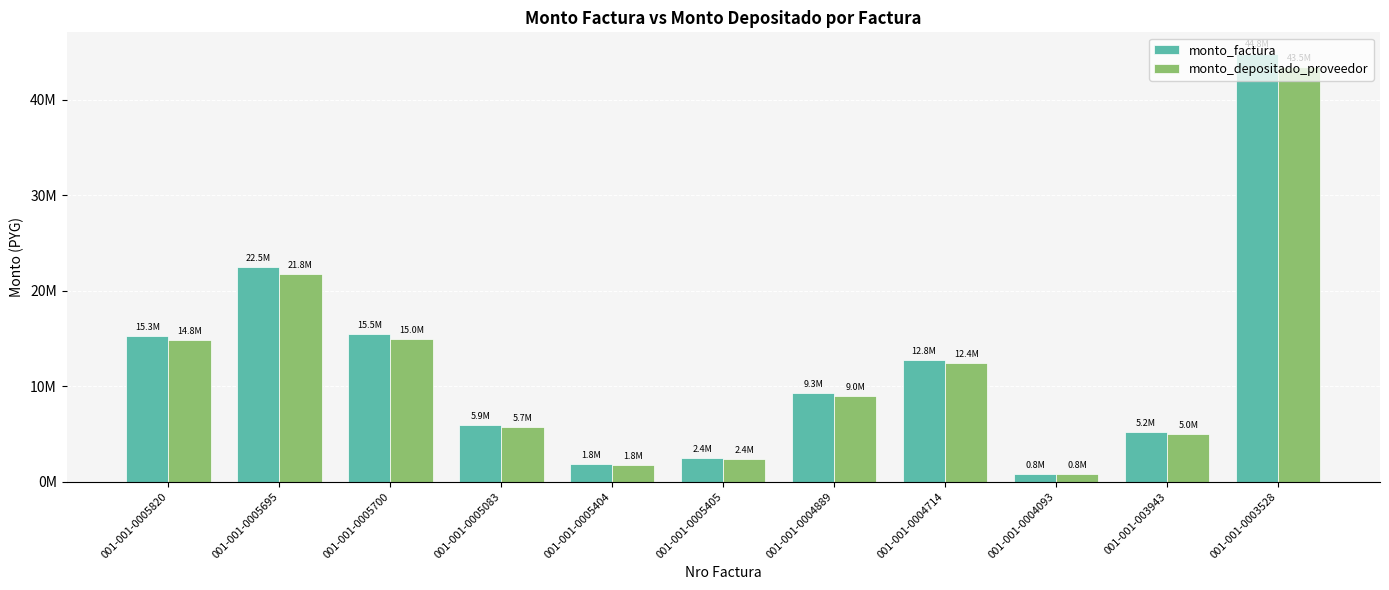

Reading left to right, transcribe all the data shown in this chart.

monto_factura: 001-001-0005820=15276737	001-001-0005695=22473297	001-001-0005700=15452431	001-001-0005083=5915433	001-001-0005404=1837500	001-001-0005405=2439237	001-001-0004889=9268015	001-001-0004714=12760514	001-001-0004093=808500	001-001-003943=5156709	001-001-0003528=44829624
monto_depositado_proveedor: 001-001-0005820=14815812	001-001-0005695=21773277	001-001-0005700=14970836	001-001-0005083=5732583	001-001-0005404=1782018	001-001-0005405=2365639	001-001-0004889=8982632	001-001-0004714=12384623	001-001-0004093=799826	001-001-003943=5001193	001-001-0003528=43475710